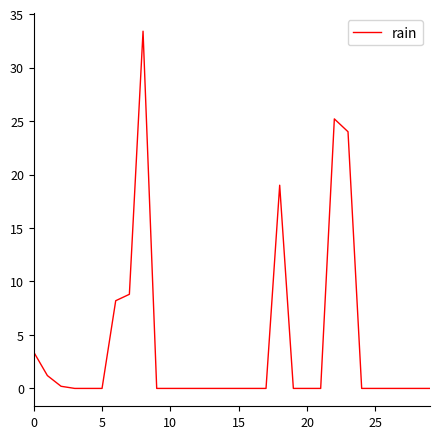

How many categories are shown in the chart?

30